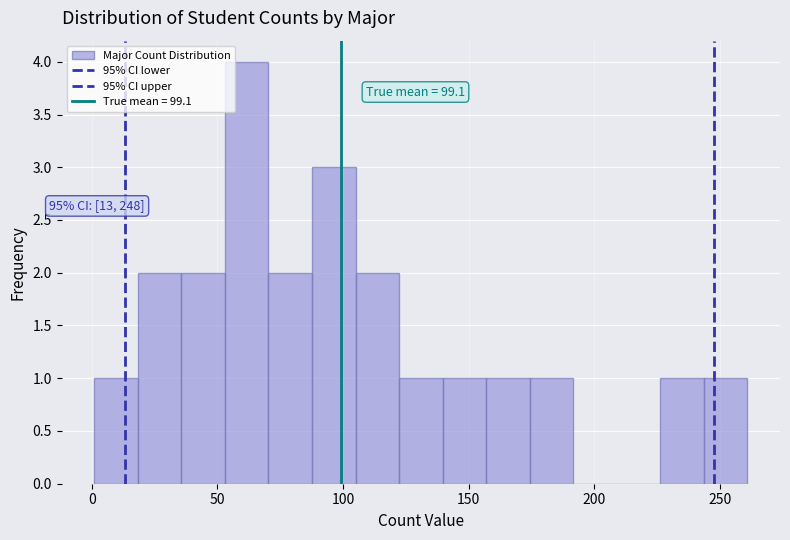

Read against the x-axis, roughly where is the centre of the tallest bar?

60